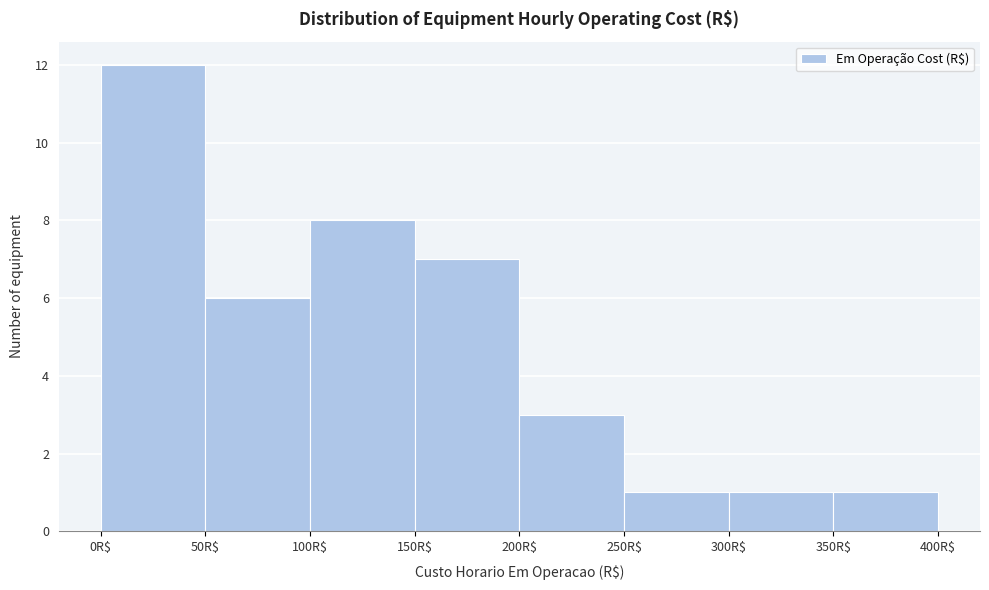

Reading left to right, list every bar in this chart as the range it spans on the x-axis followed by its height. The values are not printed on the chart, so give them approximately, as read against the axis.

0 to 50: 12
50 to 100: 6
100 to 150: 8
150 to 200: 7
200 to 250: 3
250 to 300: 1
300 to 350: 1
350 to 400: 1